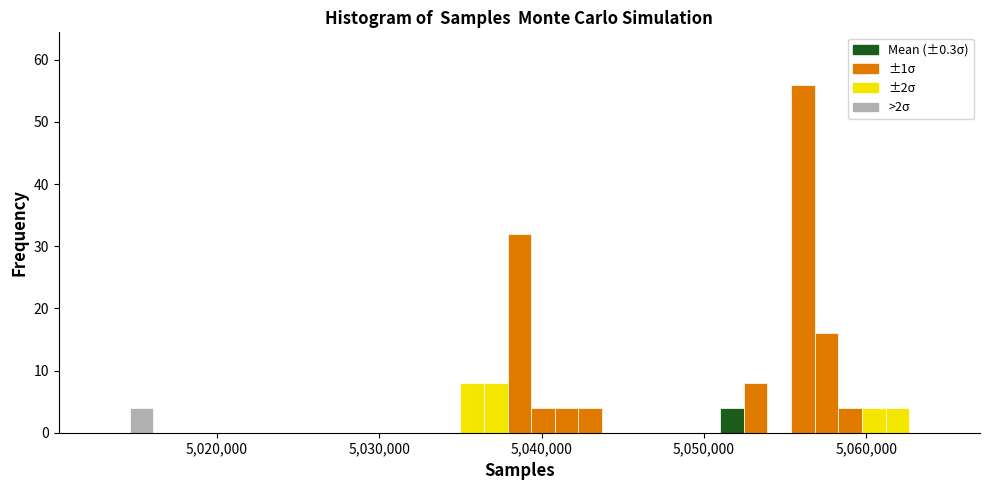

Around what value on the x-axis is the tallest bar? Give the approximate position of its centre, as read against the axis.

5056000